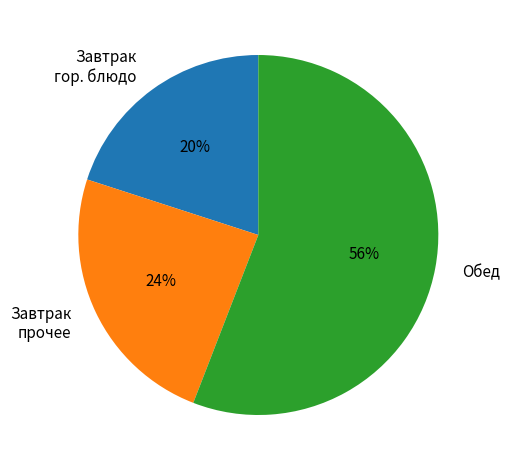

Does Обед account for over 50% of the chart?

Yes